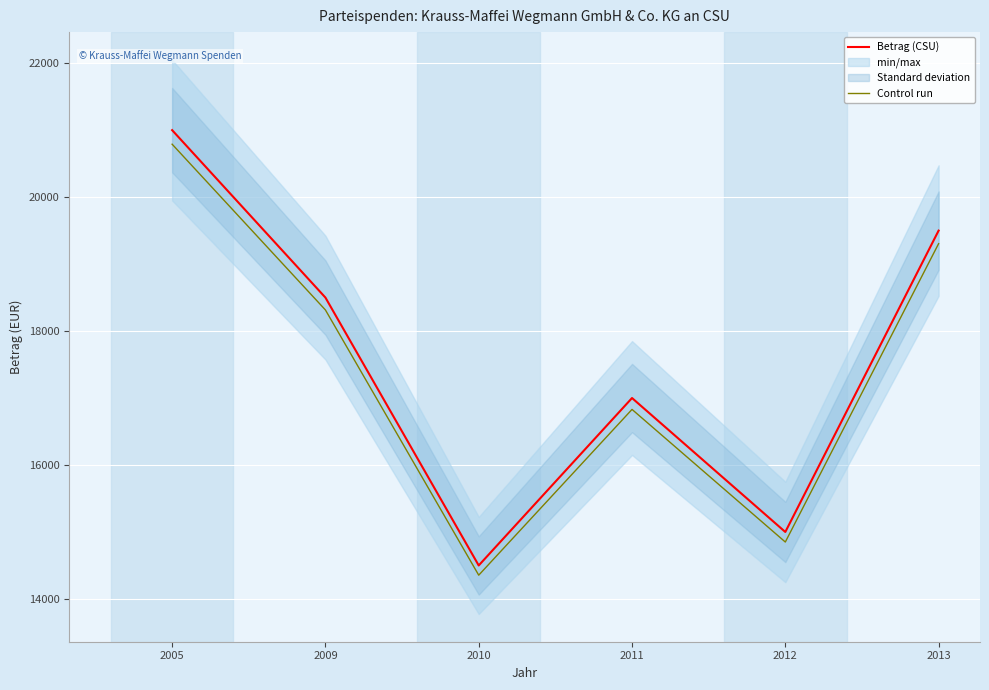

Rank the series by their average value, from lowest to highest.

Control run, Betrag (CSU)